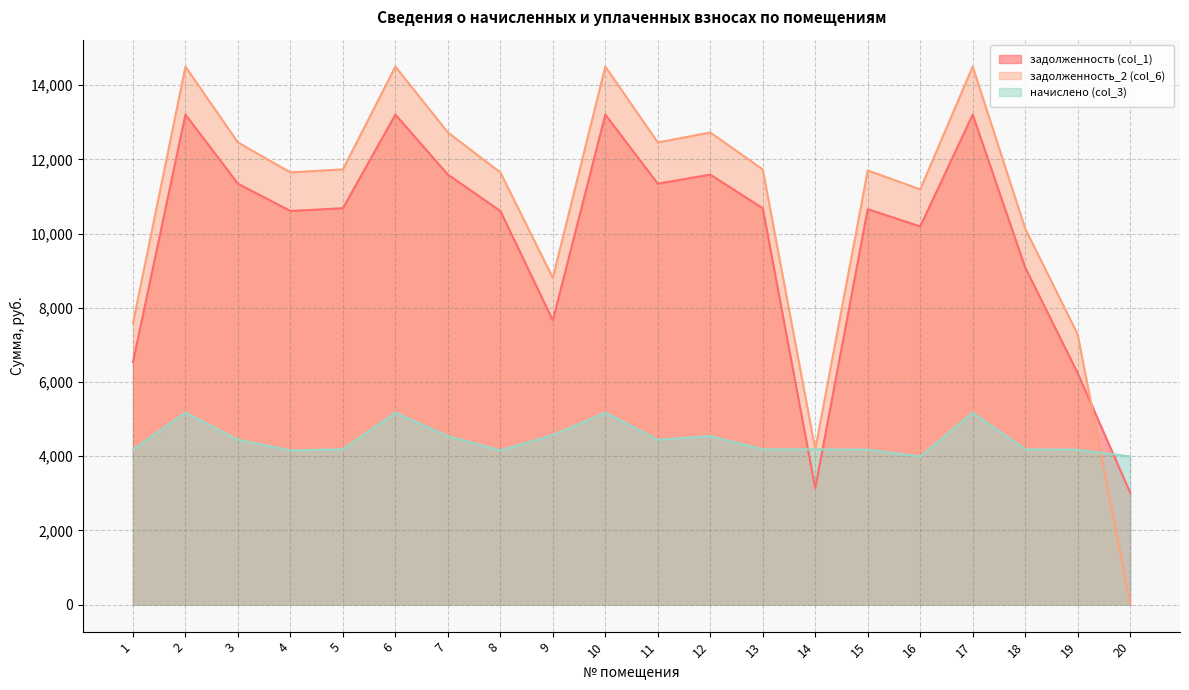

Reading left to right, transcribe all the data shown in this chart.

задолженность (col_1): 1=6540.0	2=13206.0	3=11344.0	4=10608.9	5=10682.4	6=13206.0	7=11589.0	8=10608.9	9=7662.5	10=13206.0	11=11344.0	12=11589.0	13=10682.4	14=3139.4	15=10658.0	16=10192.4	17=13206.0	18=9088.0	19=6242.2	20=3022.4
задолженность_2 (col_6): 1=7586.4	2=14499.6	3=12455.2	4=11648.1	5=11728.8	6=14499.6	7=12724.2	8=11648.1	9=8804.9	10=14499.6	11=12455.2	12=12724.2	13=11728.8	14=4185.8	15=11702.0	16=11190.8	17=14499.6	18=10134.4	19=7286.2	20=32.7
начислено (col_3): 1=4185.6	2=5174.4	3=4444.8	4=4156.8	5=4185.6	6=5174.4	7=4540.8	8=4156.8	9=4569.6	10=5174.4	11=4444.8	12=4540.8	13=4185.6	14=4185.6	15=4176.0	16=3993.6	17=5174.4	18=4185.6	19=4176.0	20=3993.6